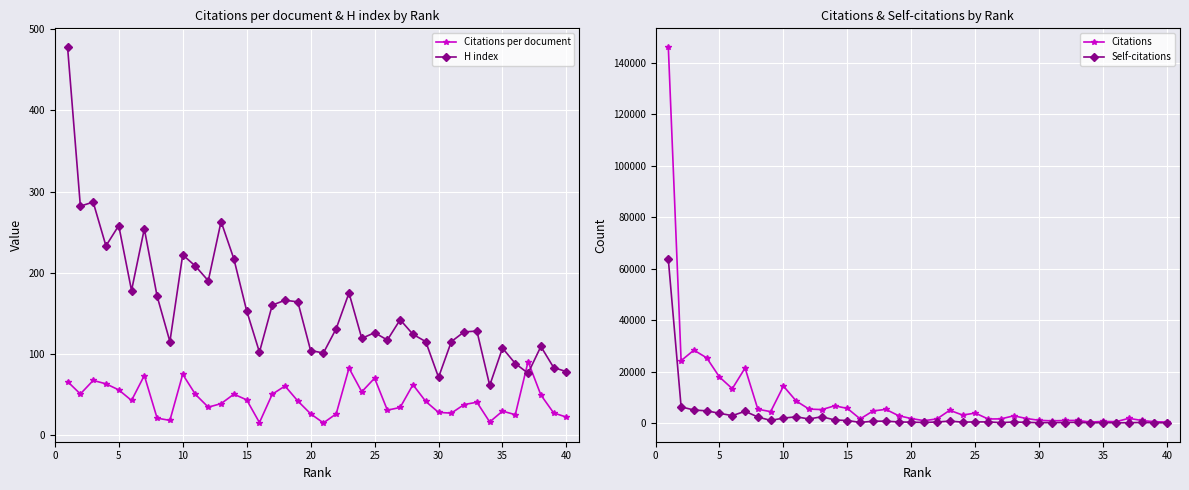

True or false: Self-citations and Citations intersect in this chart.

False